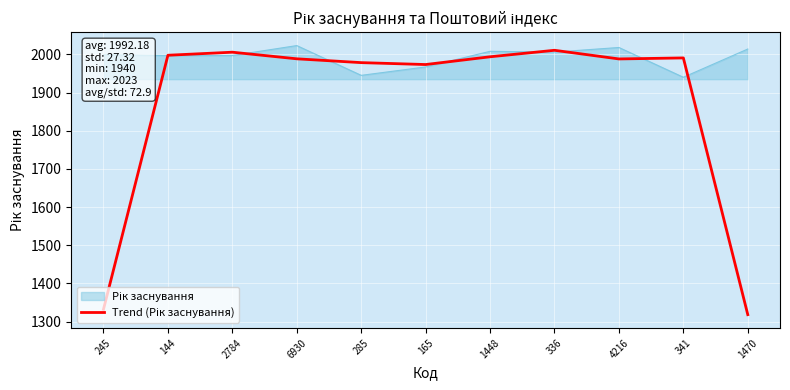

What is the total value across all series at 2784?

4002.7